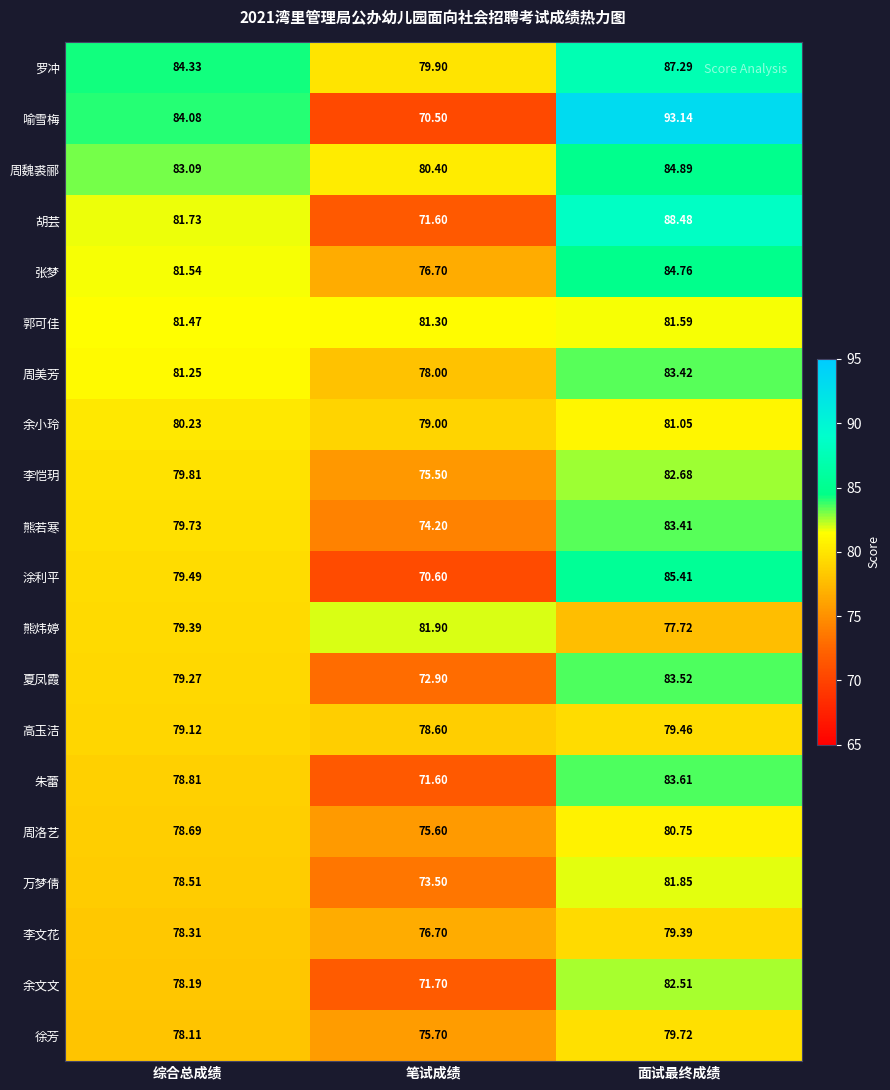

How many data points in 余文文 are above 78?

2